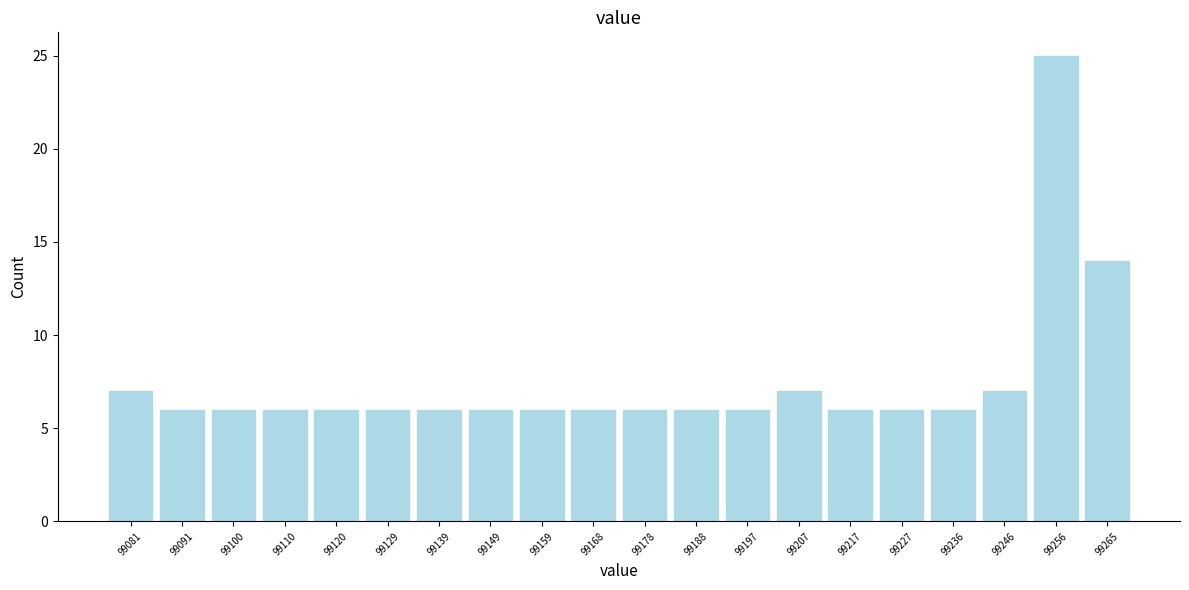

What is the height of the bar covering 99202 to 99212 on the x-axis? Neither the bar edges nor the heights are printed on the chart, so give them approximately, as read against the axes.

7